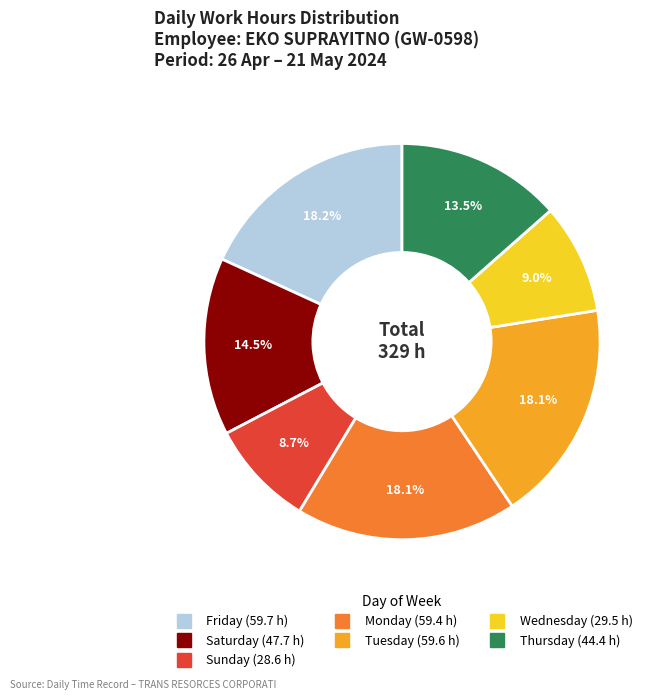

Does any single category account for the majority?

No